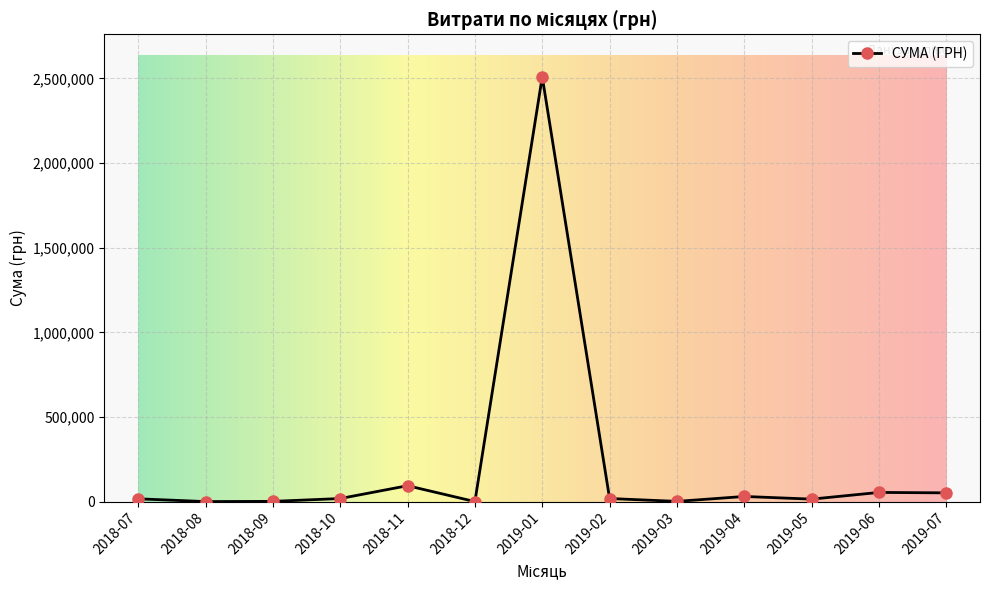

What is the sum of all values?

2808683.2